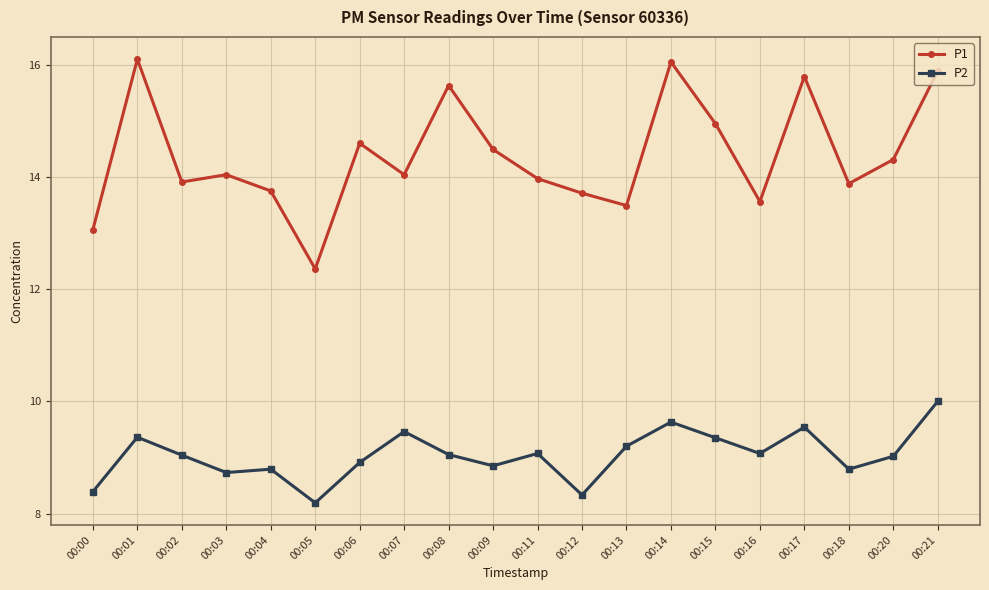

What are all the series names shown in the legend?

P1, P2